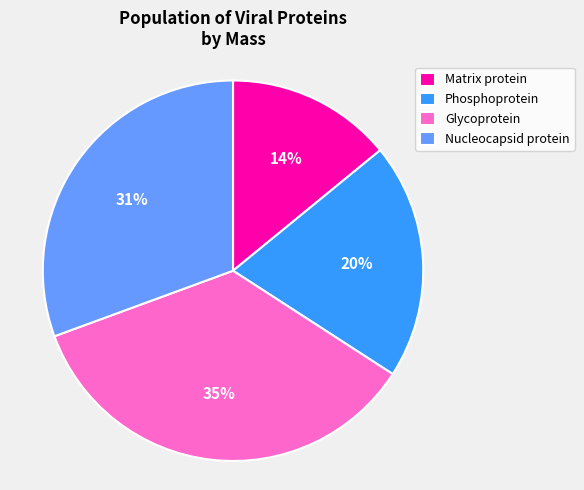

Is the sum of Nucleocapsid protein and Phosphoprotein greater than half?

Yes